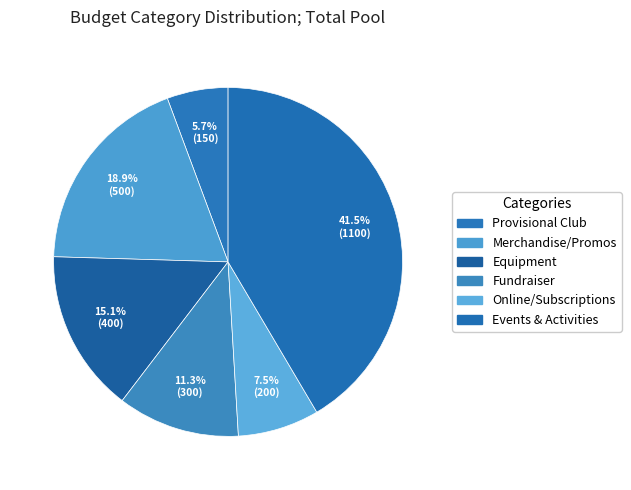

How many slices are in this pie chart?

6